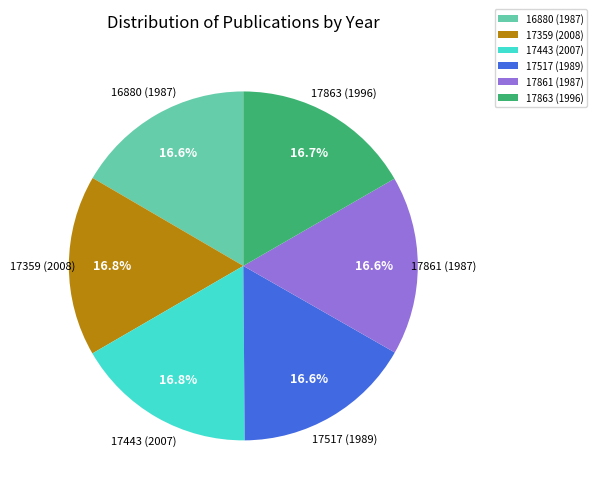

Does 17359 (2008) account for over 50% of the chart?

No